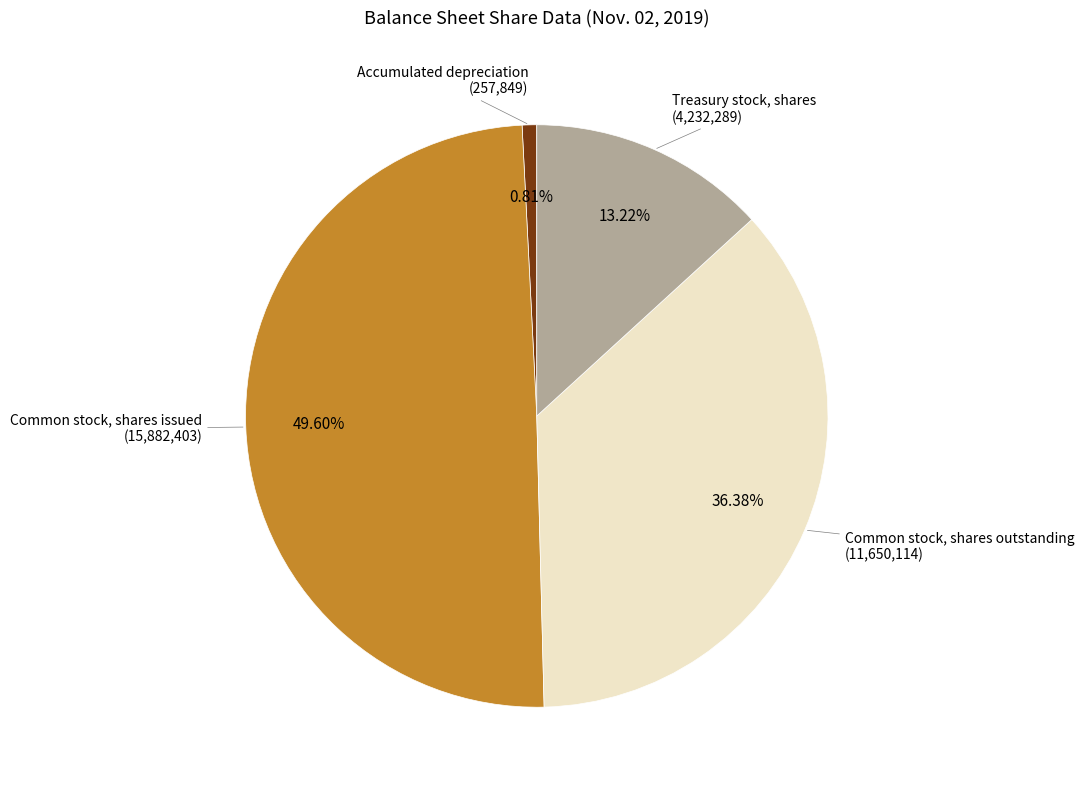

How many slices are in this pie chart?

4